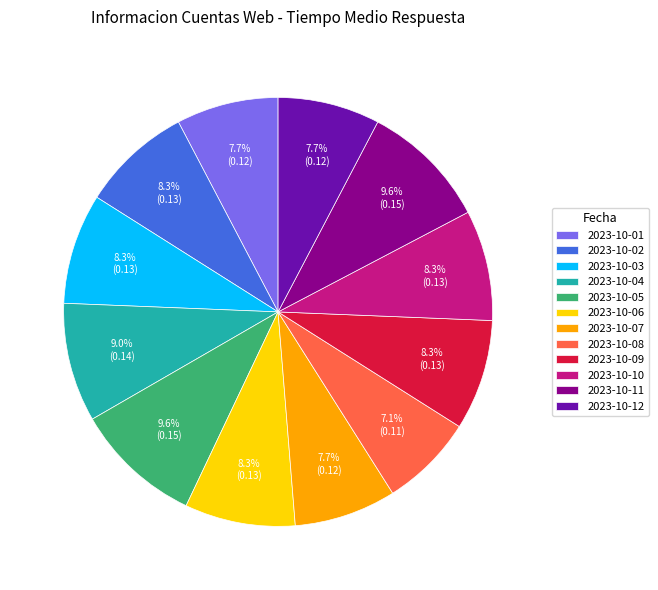

Do 2023-10-02 and 2023-10-12 together represent more than half of the pie?

No